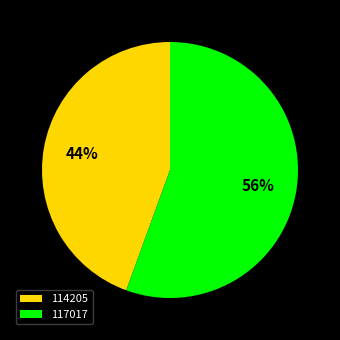

Does any single category account for the majority?

Yes